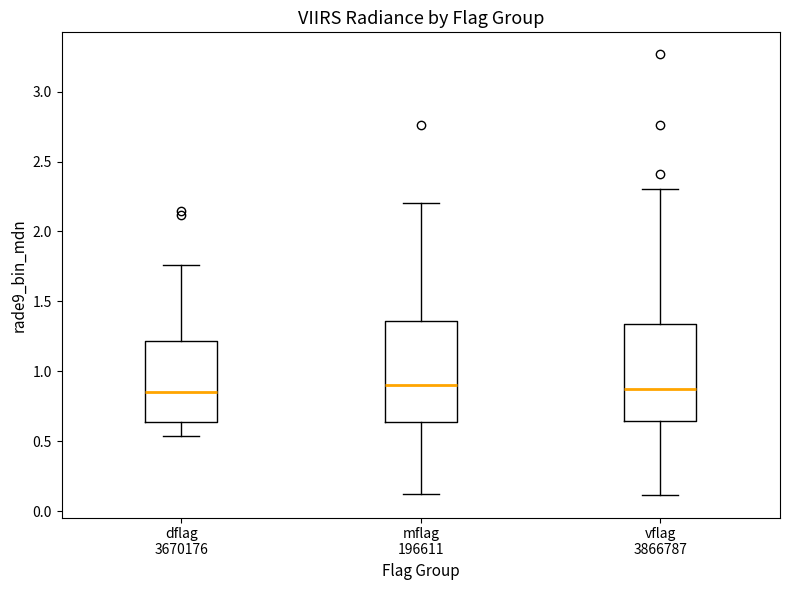

Reading left to right, read every box against the y-axis: the position of its median line, the range the box covers, and the ends of its whiskers. The values are not printed on the chart, so give them approximately, as read against the axis.

dflag 3670176: median 0.85, box 0.65 to 1.20, whiskers 0.55 to 1.75
mflag 196611: median 0.90, box 0.65 to 1.35, whiskers 0.15 to 2.20
vflag 3866787: median 0.85, box 0.65 to 1.35, whiskers 0.10 to 2.30